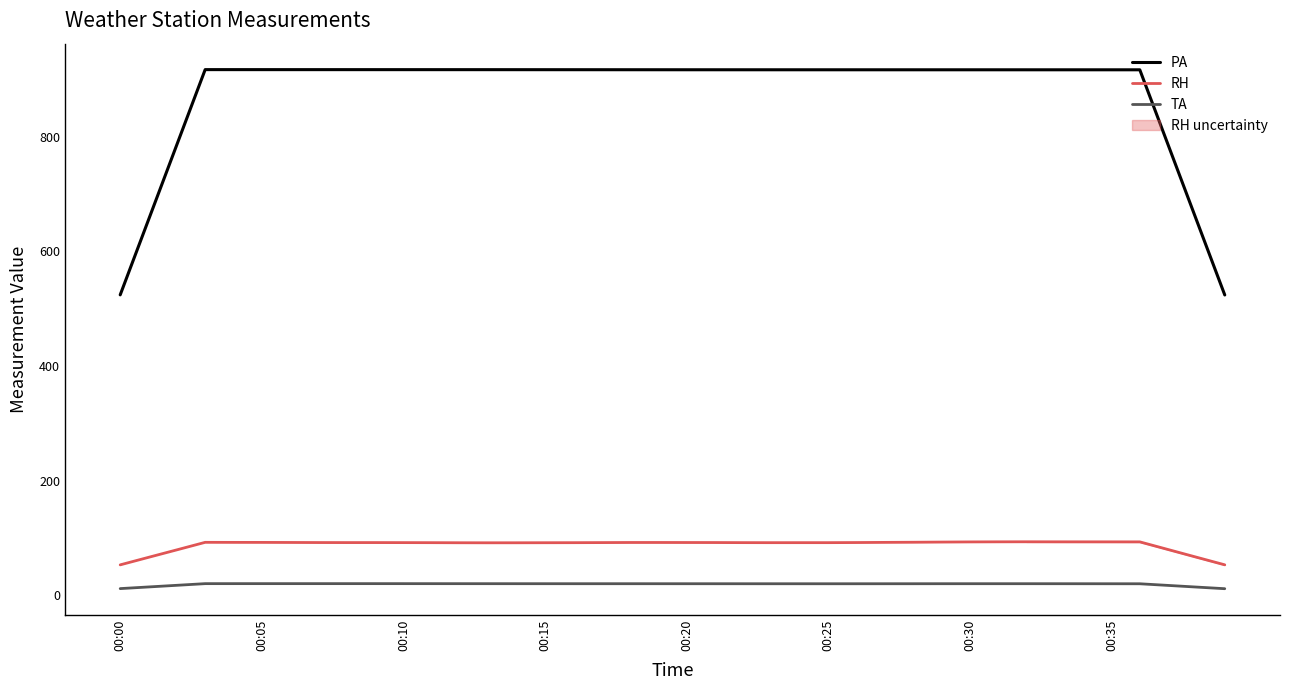

What is the average value of the PA series?

878.0